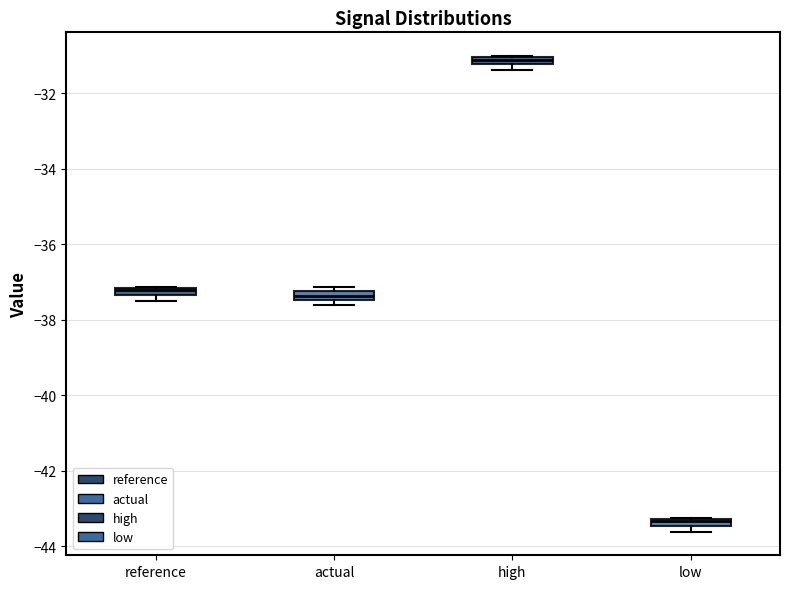

Which box's median line is the highest?

high